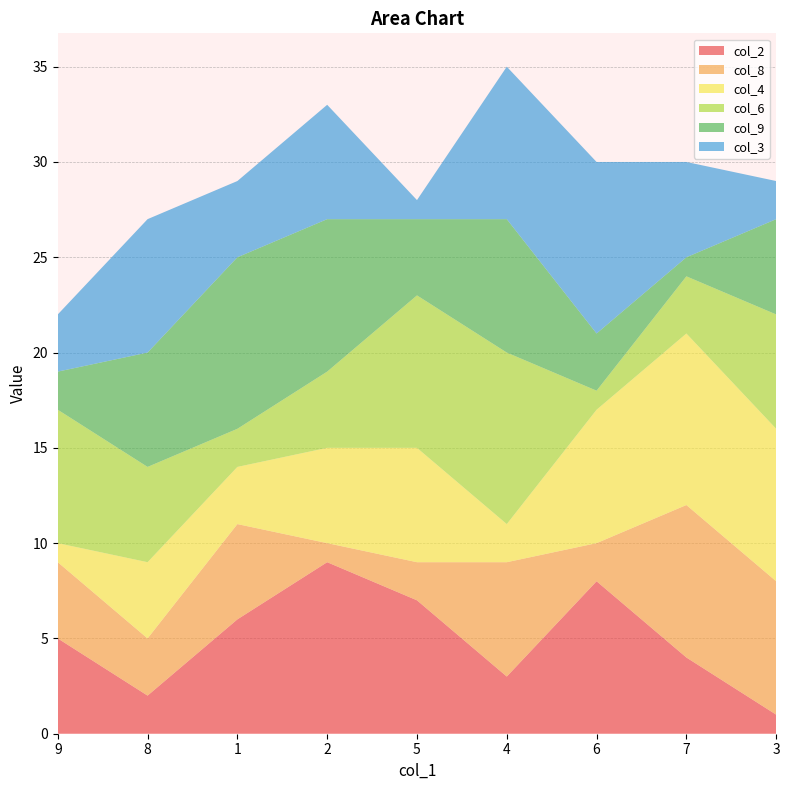

List the labels in order of col_2 value, smallest first.

3, 8, 4, 7, 9, 1, 5, 6, 2